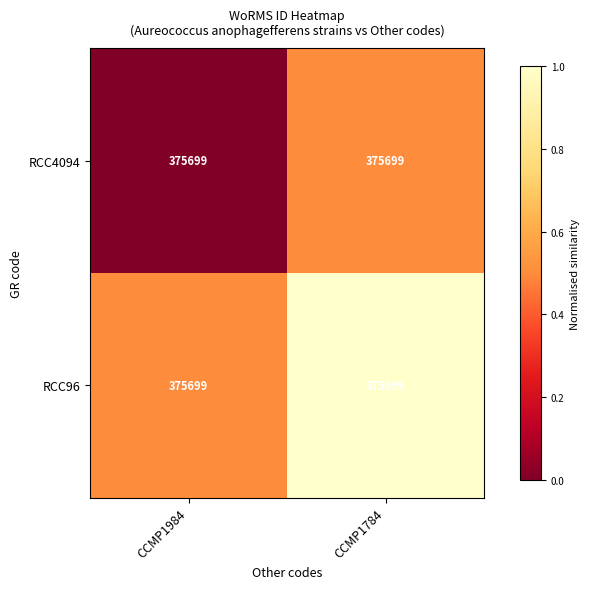

Which series has the largest total across all categories?

RCC96